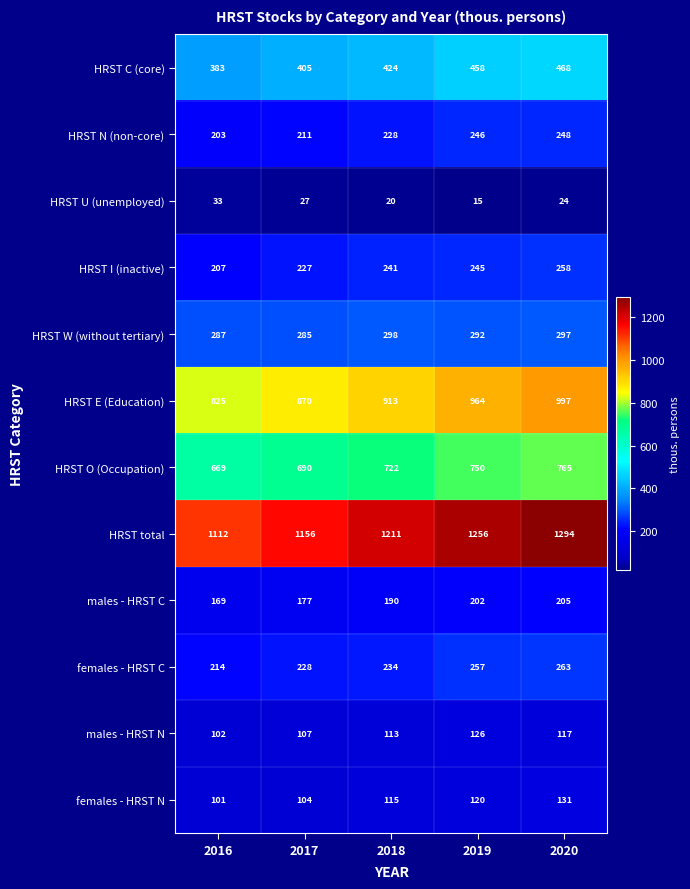

How many series are shown in this chart?

12